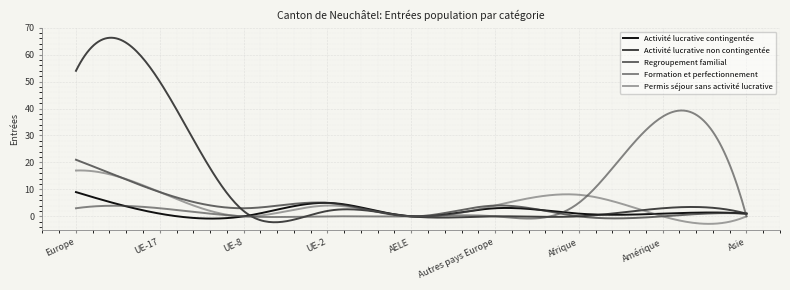

Is this an area chart (filled region under the line)?

No